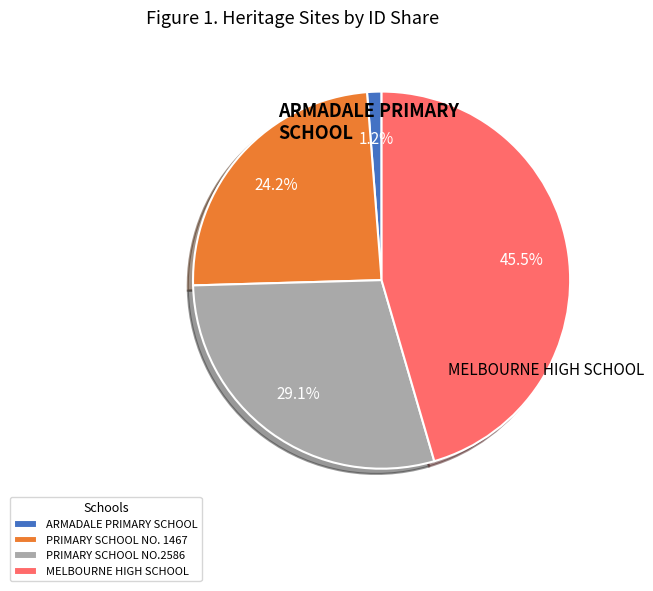

Is there any slice that represents more than half of the pie?

No